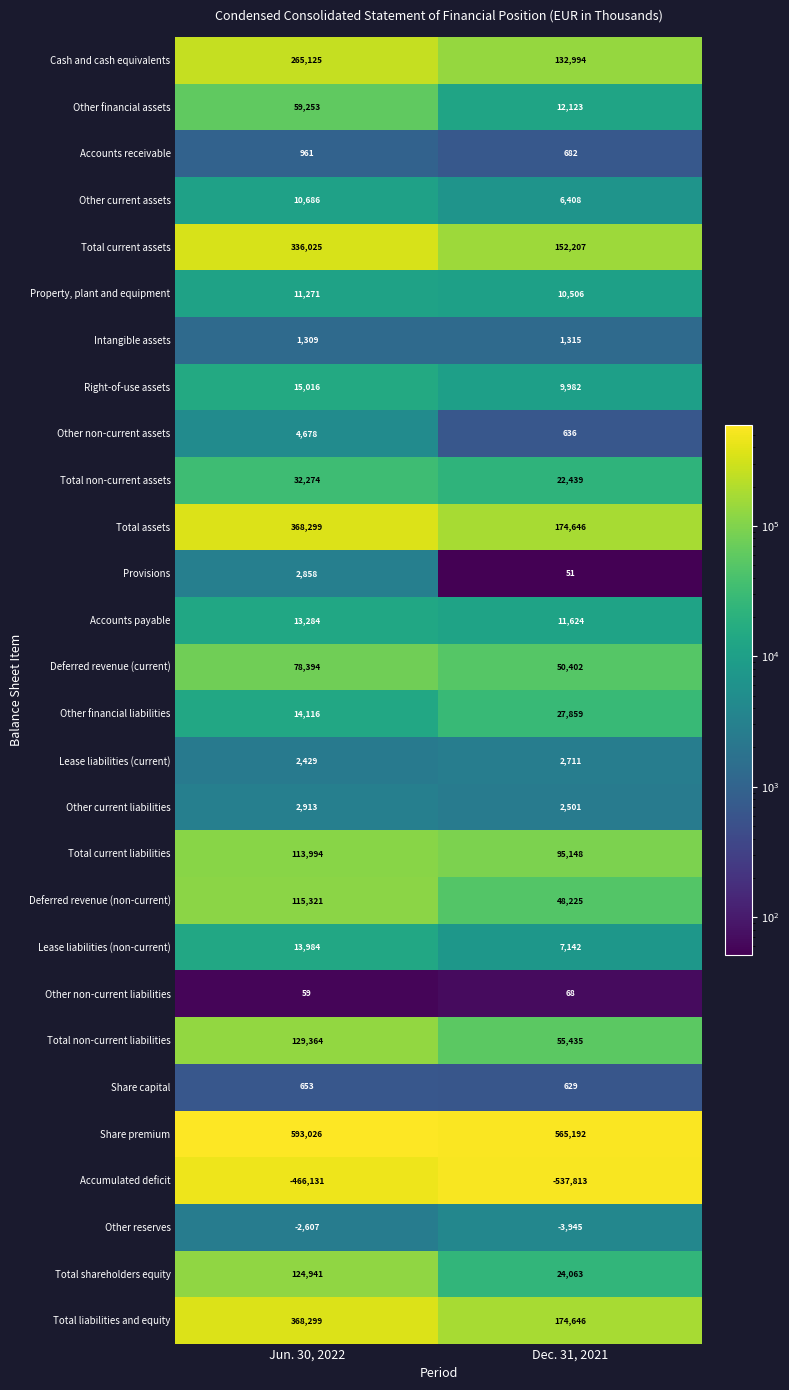

What is the sum of all Lease liabilities (current) values?

5140